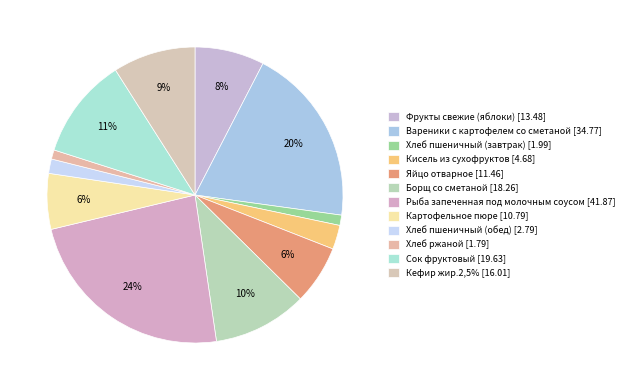

Is there a majority slice in this chart?

No